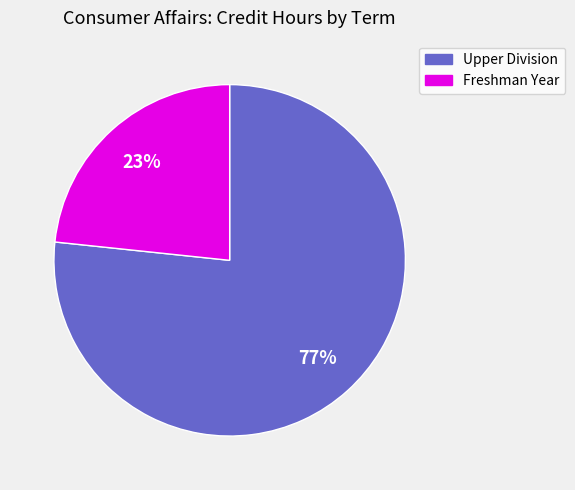

To the nearest percent, what is the average slice percentage?

50%